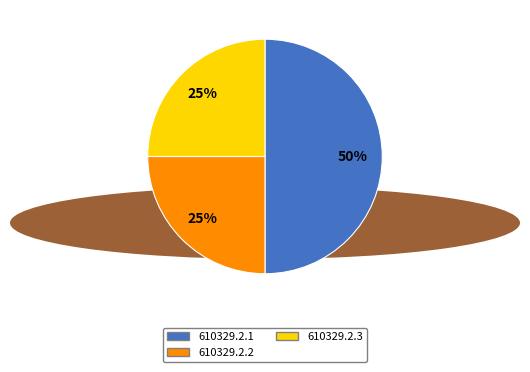

To the nearest percent, what is the combined percentage of 610329.2.2 and 610329.2.3?

50%